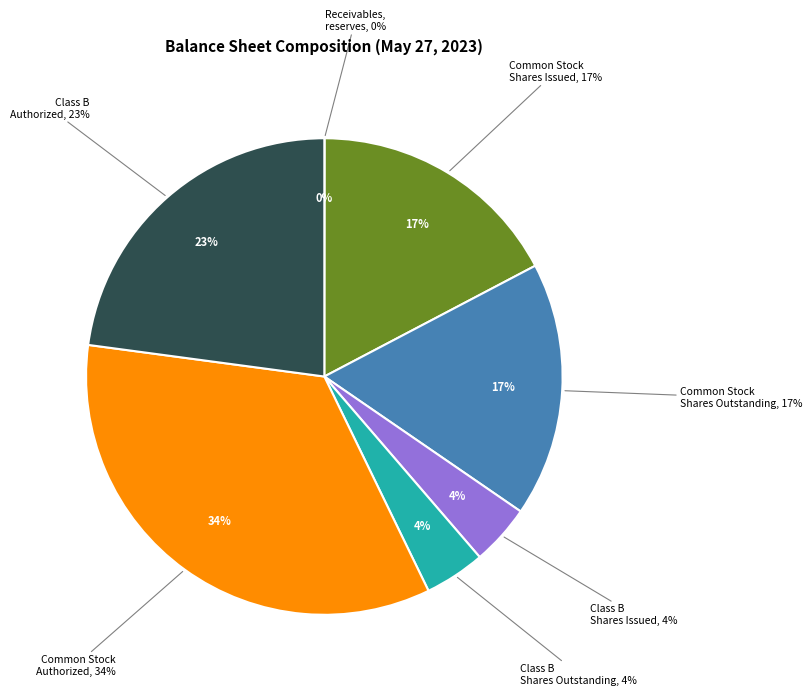

Is the sum of Receivables, reserves and Common stock, shares authorized (Common) greater than half?

No